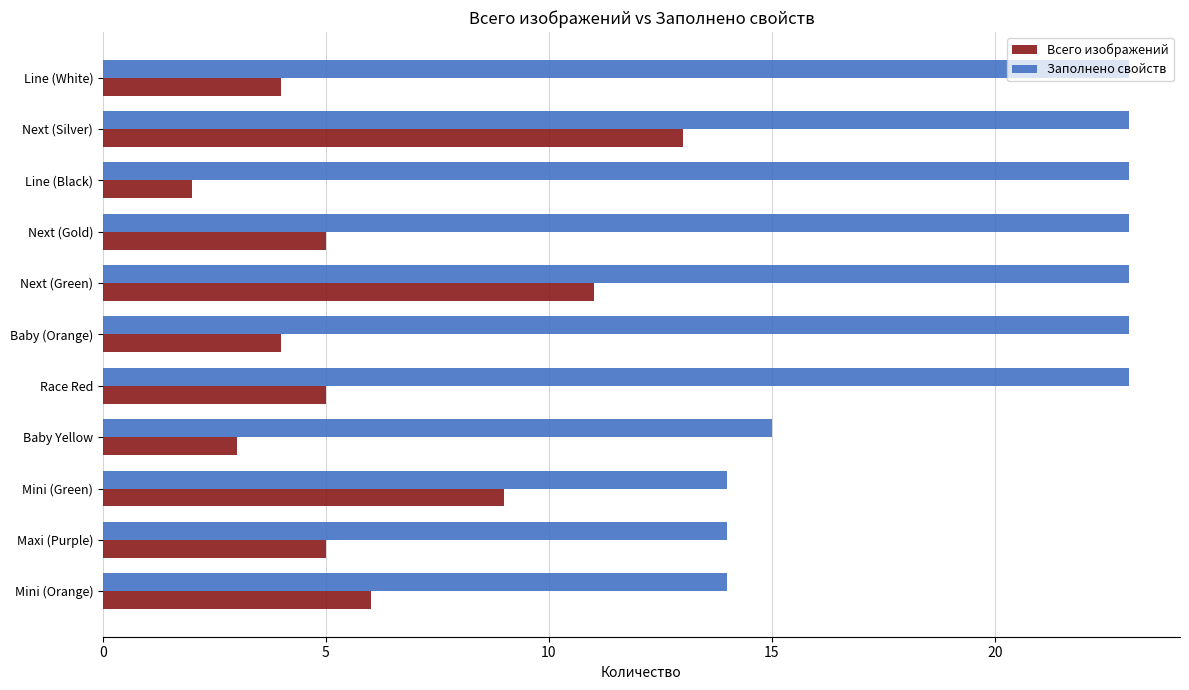

Which series has the largest range (max minus min)?

Всего изображений